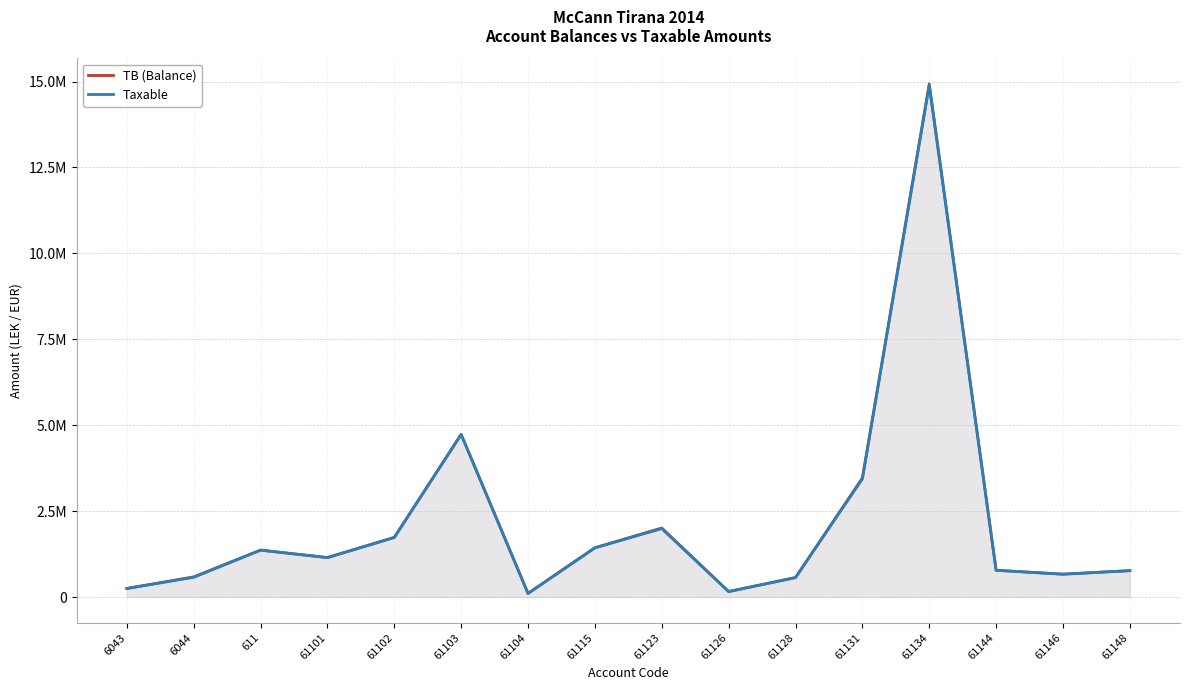

At how many categories does at least one series exceed 9802426?

1